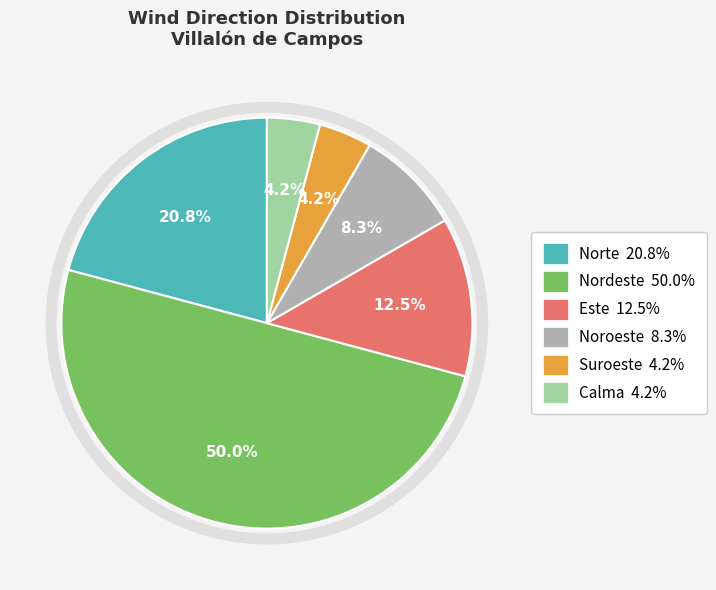

Does Este represent more than half of the total?

No